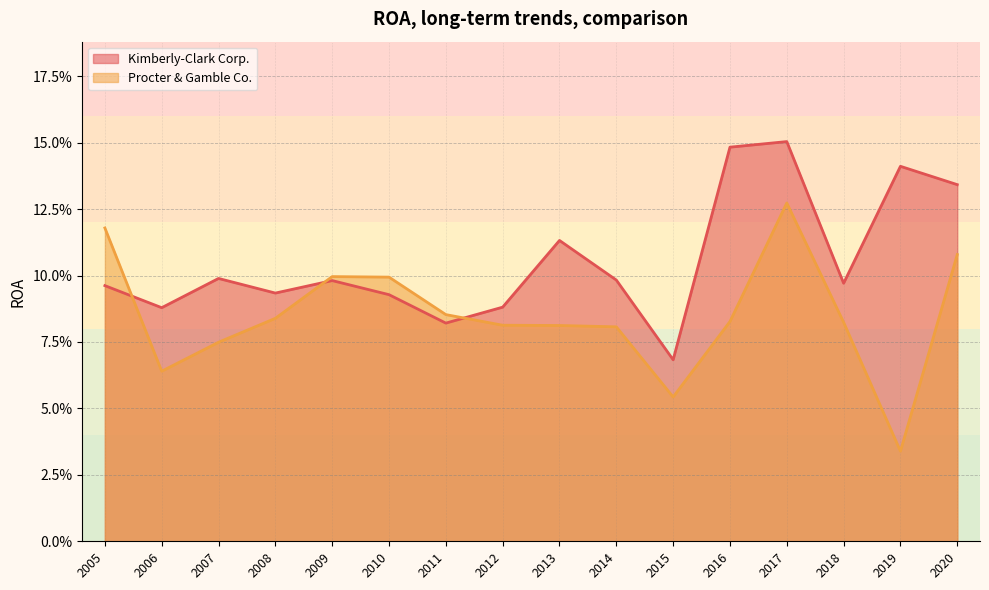

True or false: Kimberly-Clark Corp. and Procter & Gamble Co. intersect in this chart.

True